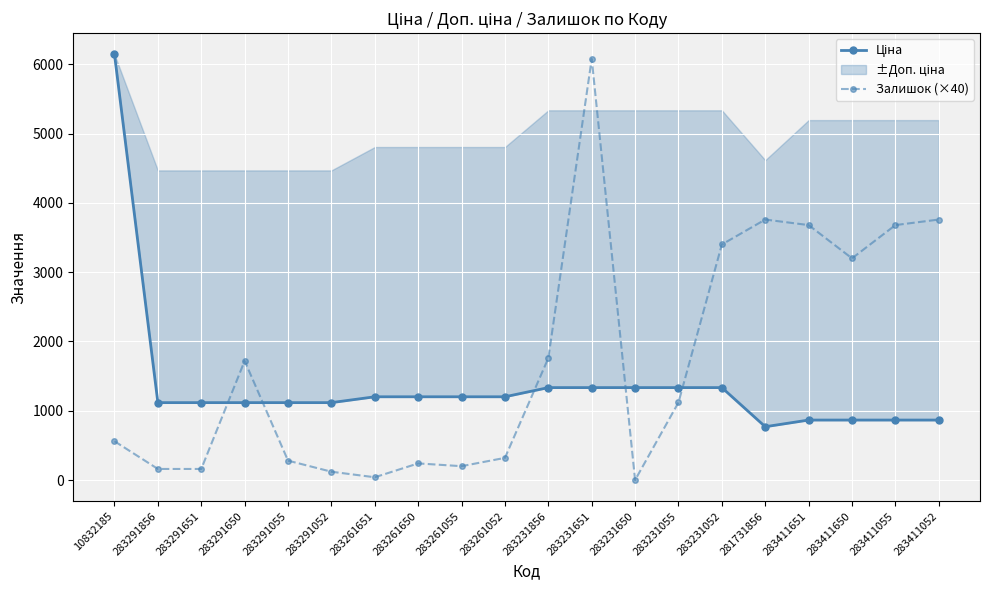

The Ціна series shows 874.9 at 283231650. True or false?

False